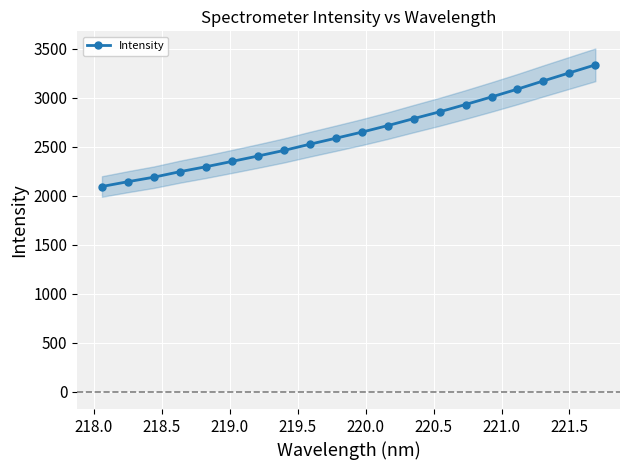

What is the minimum value for Intensity?

2094.0